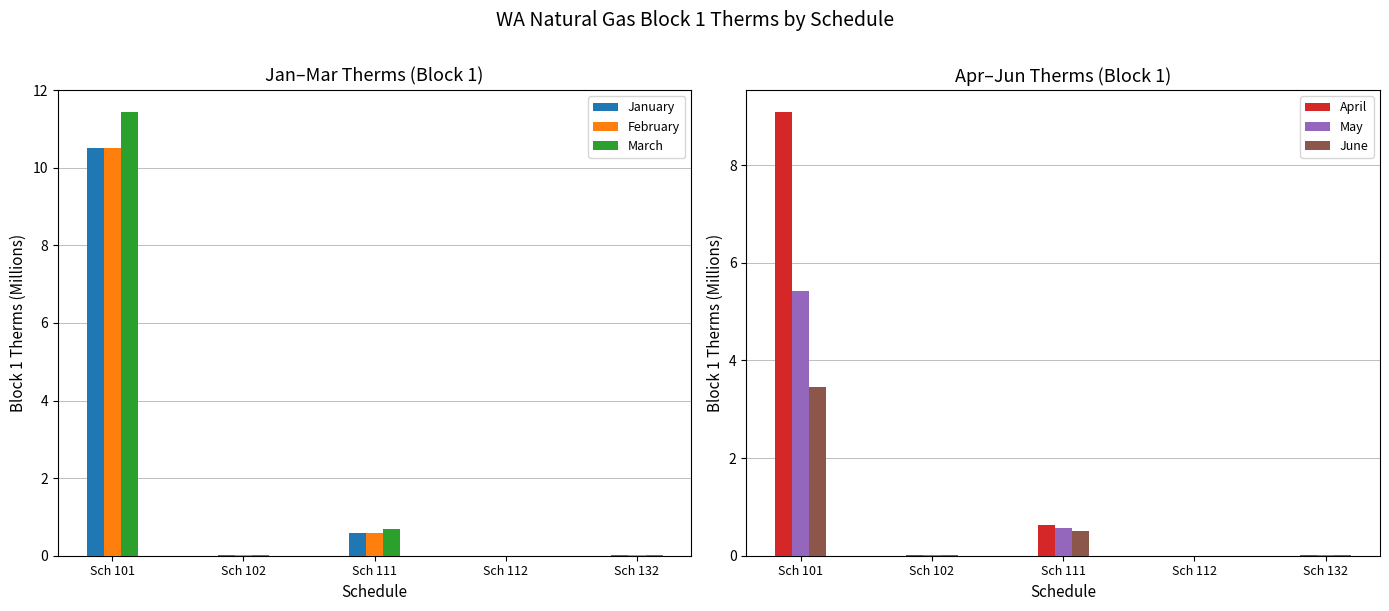

Reading right to left, list all the values displayed in this chart.

January: 0.0	0.0	0.6	0.0	10.5
February: 0.0	0.0	0.6	0.0	10.5
March: 0.0	0.0	0.7	0.0	11.4
April: 0.0	0.0	0.6	0.0	9.1
May: 0.0	0.0	0.6	0.0	5.4
June: 0.0	0.0	0.5	0.0	3.5